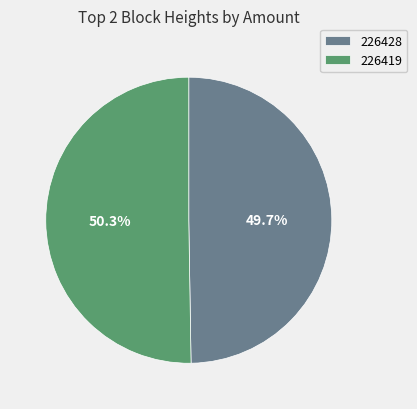

Do 226428 and 226419 together represent more than half of the pie?

Yes